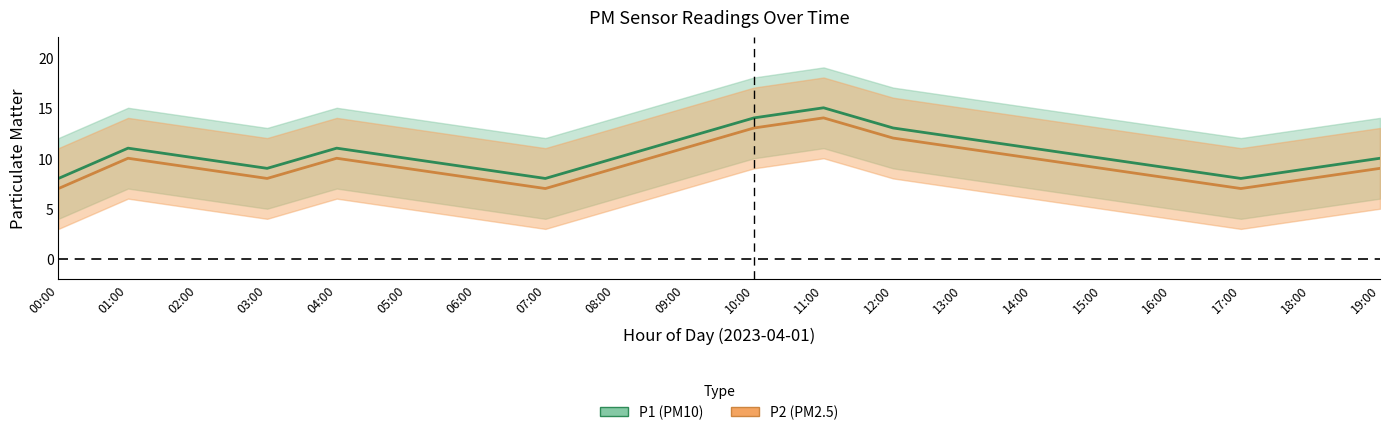

At how many categories does at least one series exceed 9?

13